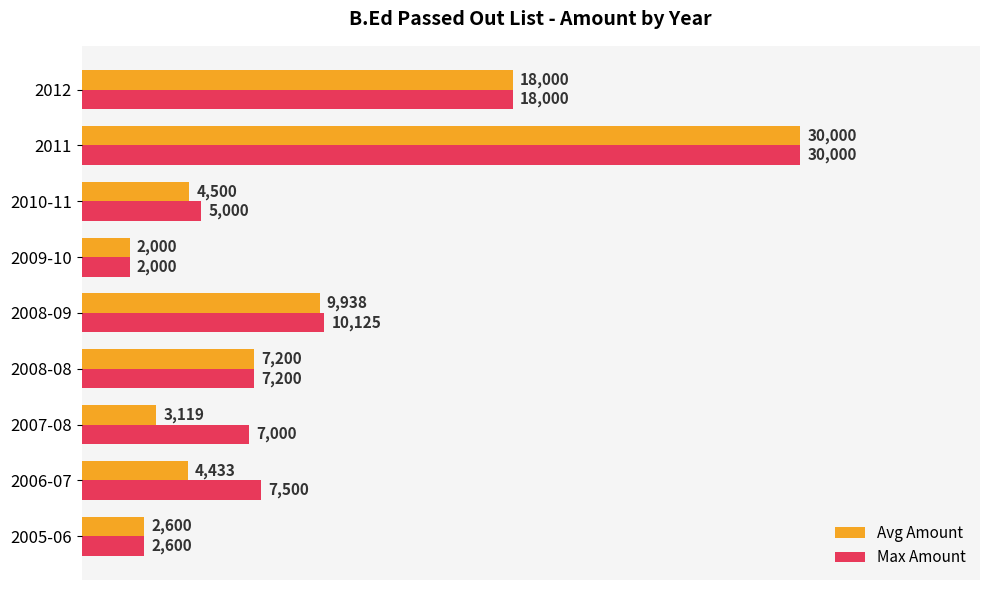

Which series has the largest total across all categories?

Max Amount